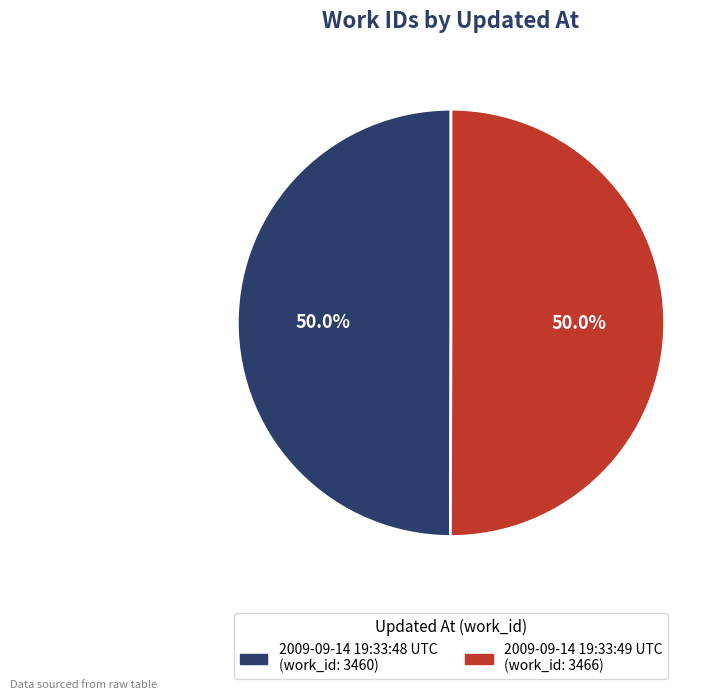

Count the number of slices in the pie.

2